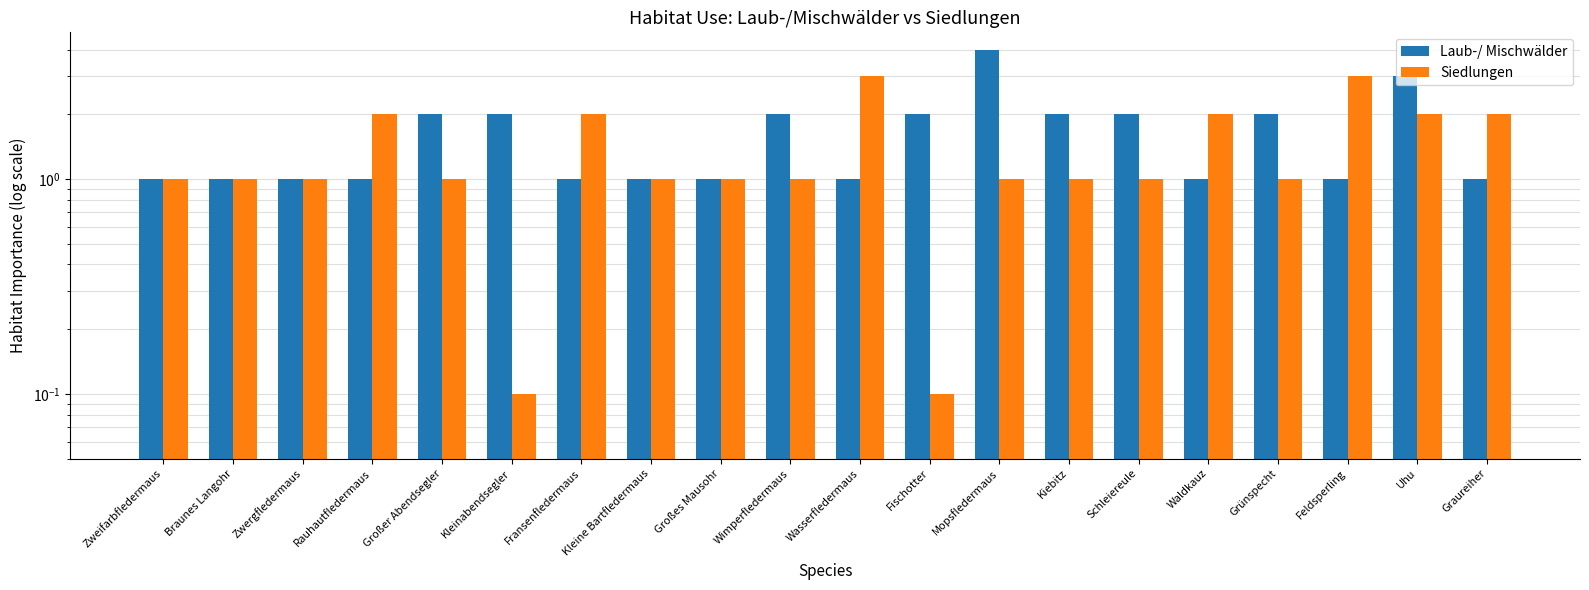

What are all the series names shown in the legend?

Laub-/ Mischwälder, Siedlungen